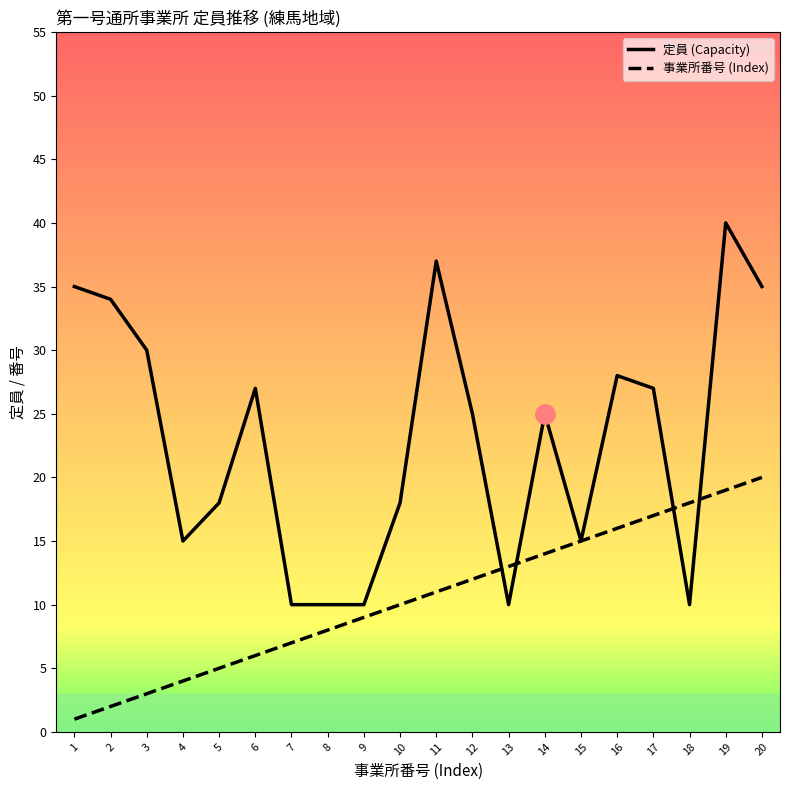

Which category has the highest value across all series?

19